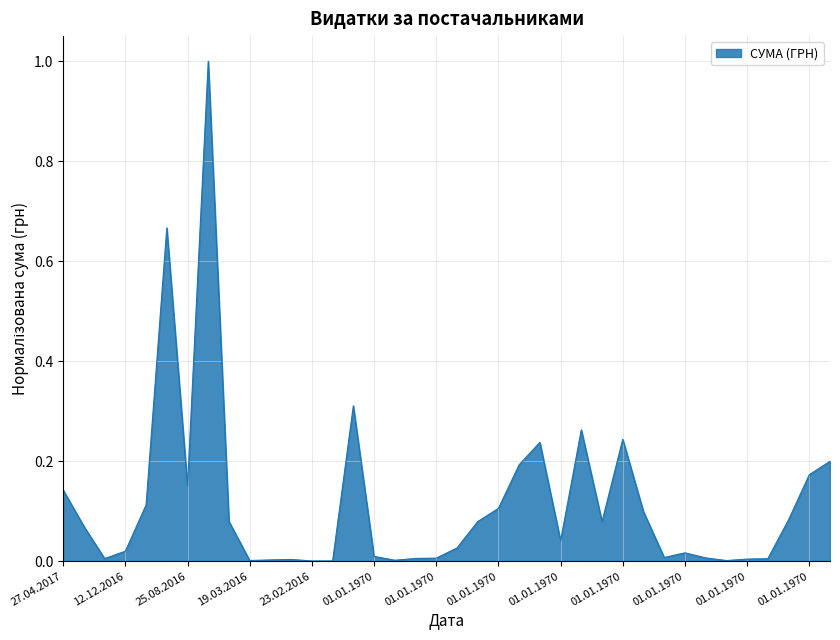

What is the maximum value shown in the chart?

1.0